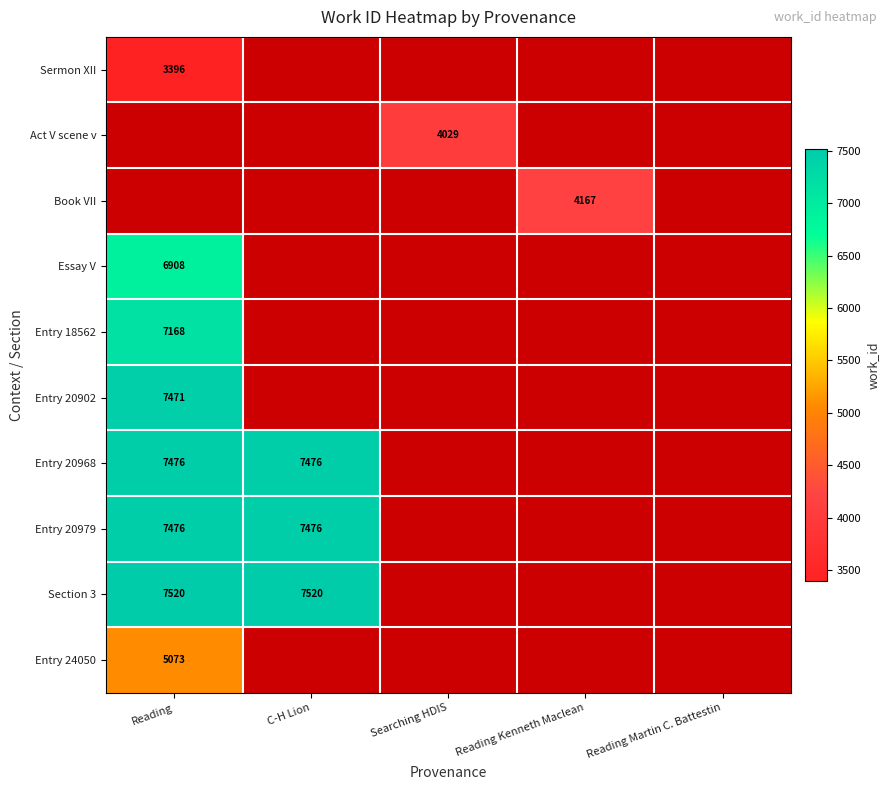

True or false: Entry 20968 has a value of 12429 at Reading.

False